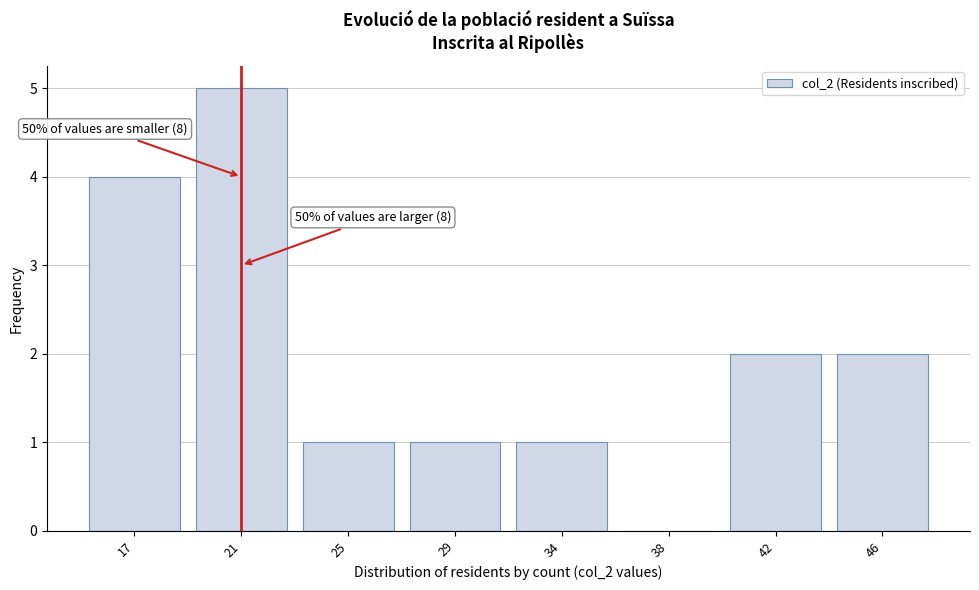

Reading right to left, what are all the values shown in this chart?

46=2	42=2	38=0	34=1	29=1	25=1	21=5	17=4